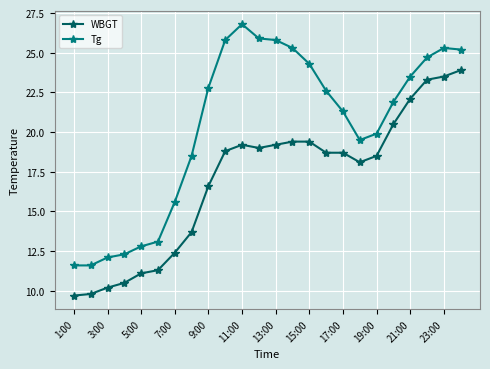

True or false: Tg has more than 0 points higher than both neighbors.

True